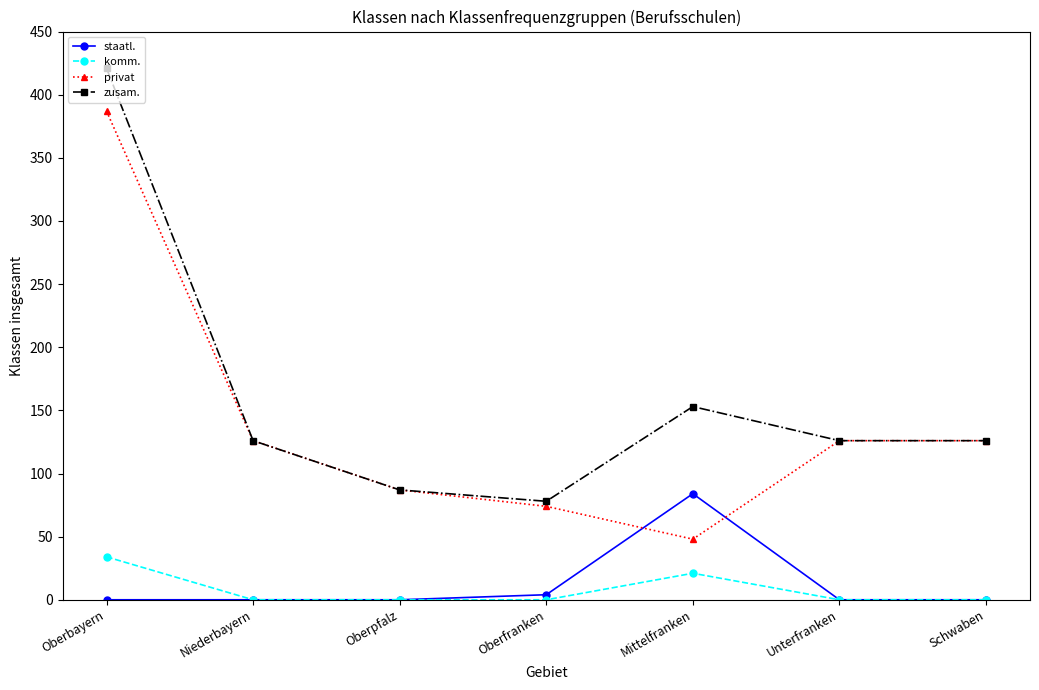

At which label is zusam. closest to 249?

Mittelfranken